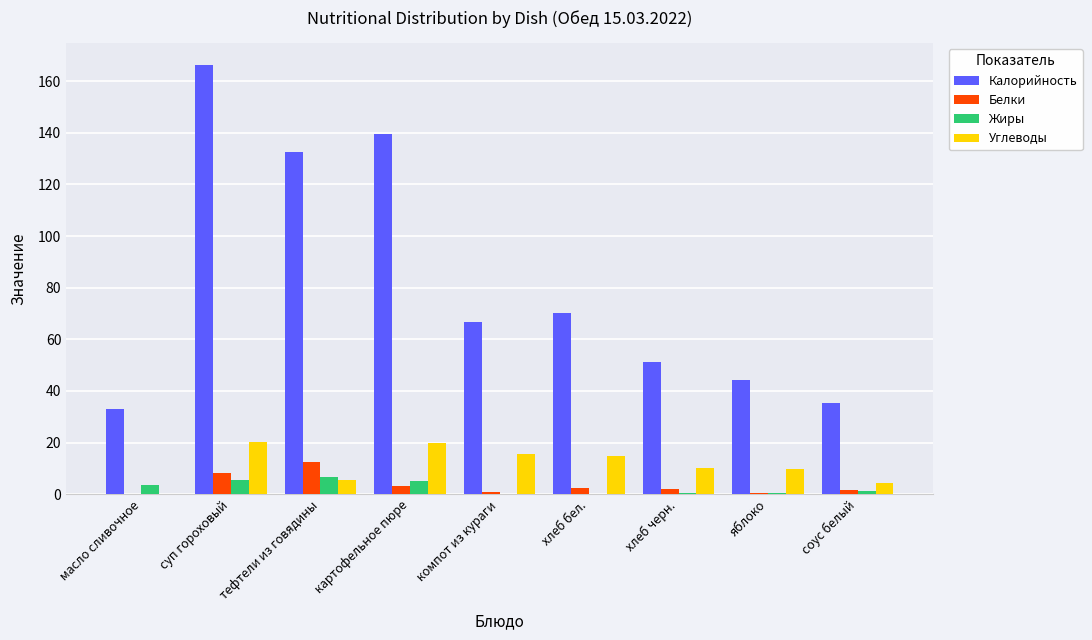

Which series changed the most between масло сливочное and компот из кураги?

Калорийность